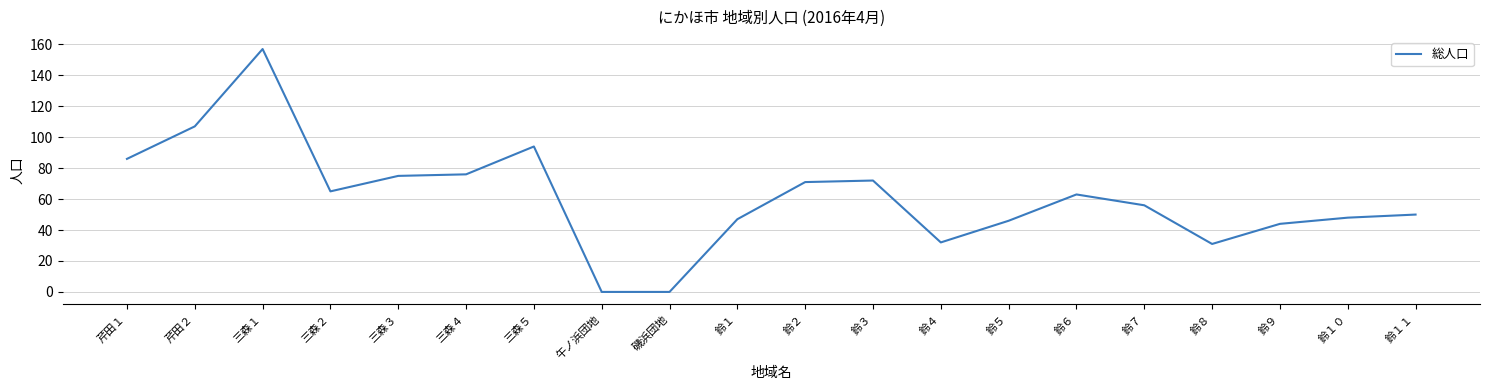

The value at 鈴１ is 47. True or false?

True